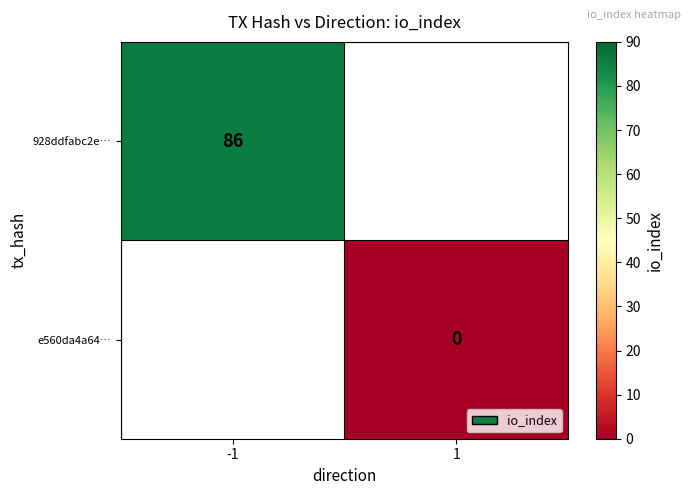

Count the number of categories in the chart.

2